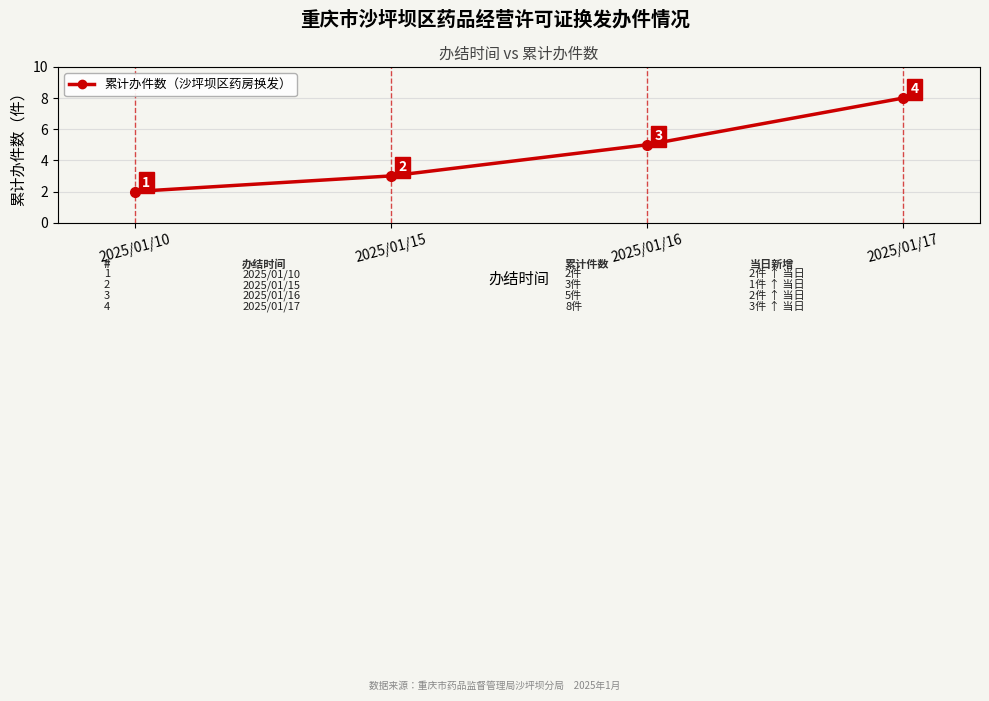

True or false: the data has more than 1 interior local peaks.

False